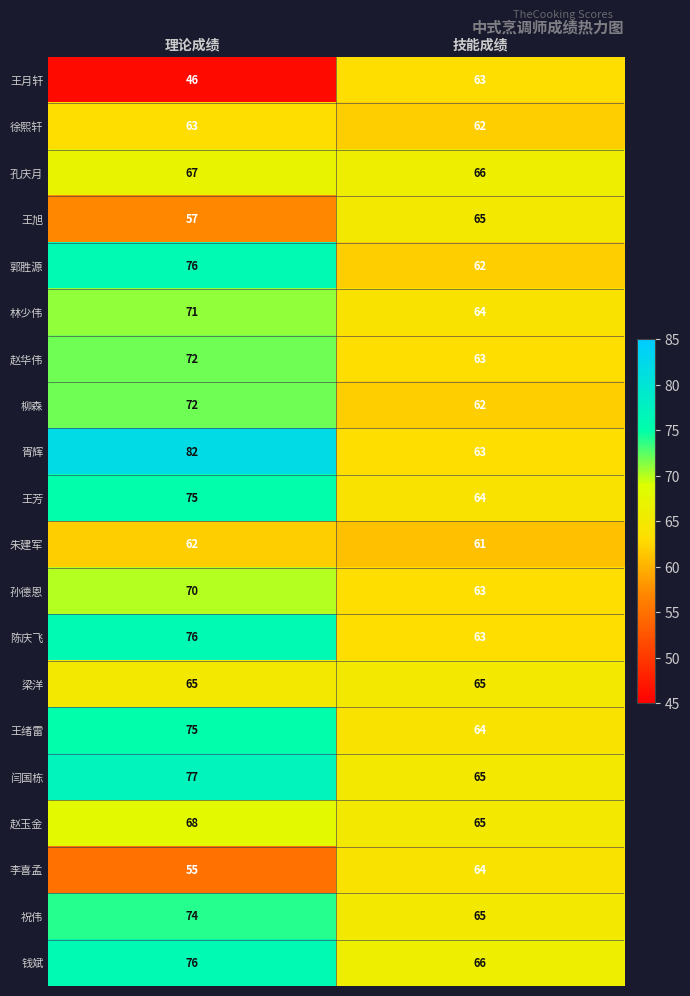

Which category has the lowest value in the 郭胜源 series?

技能成绩